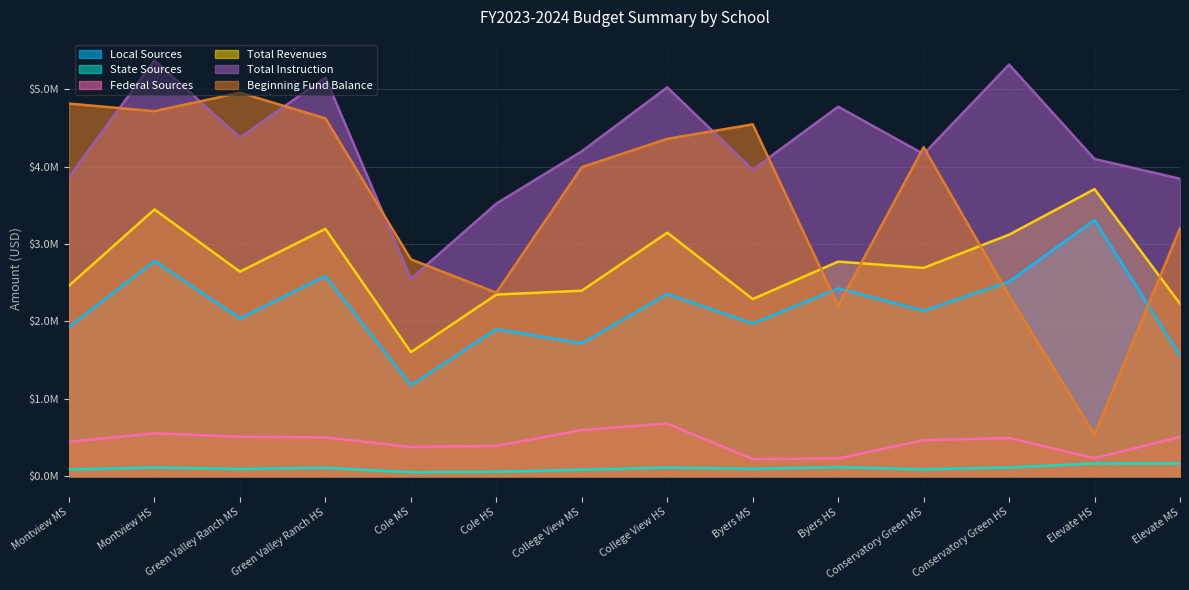

Which series has the largest range (max minus min)?

Beginning Fund Balance